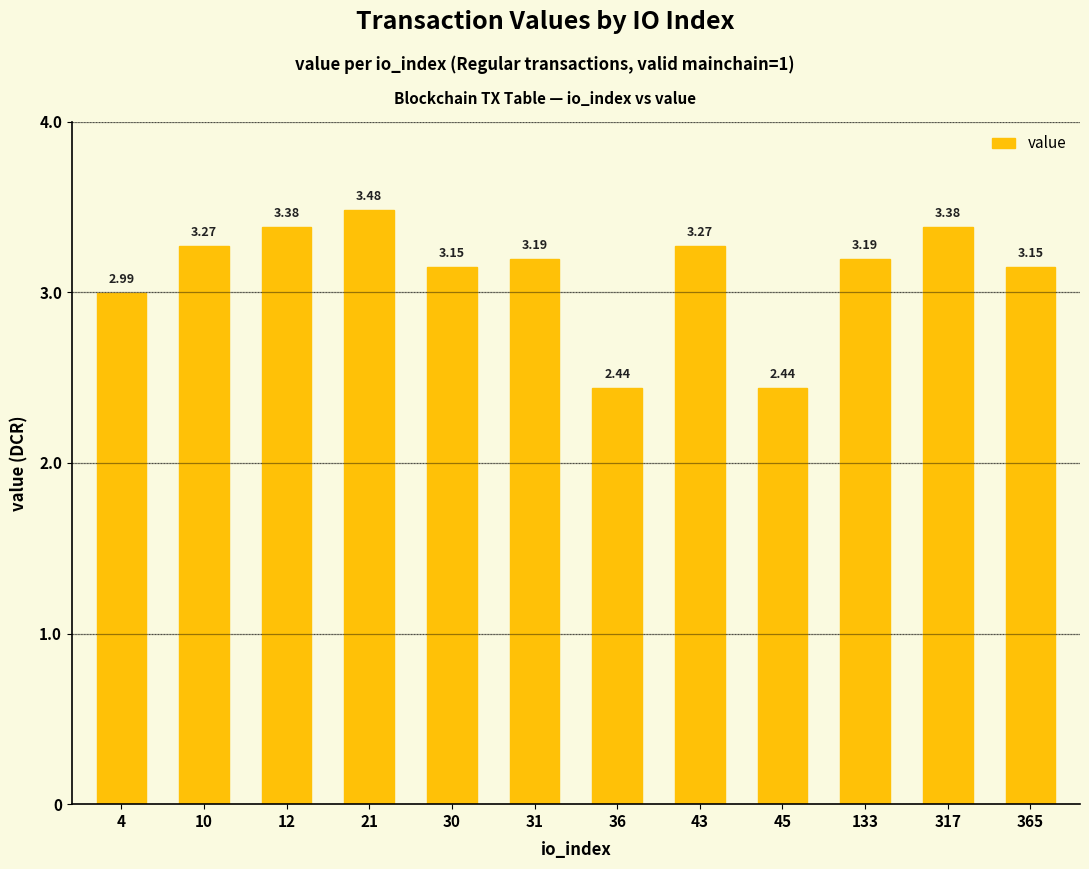

How many bars are there in total?

12